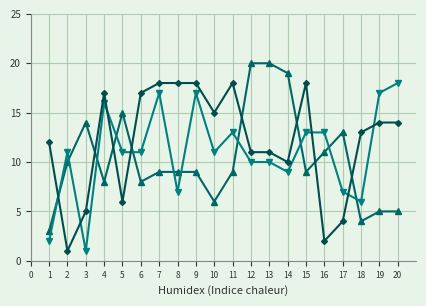

How many lines are shown in the chart?

3